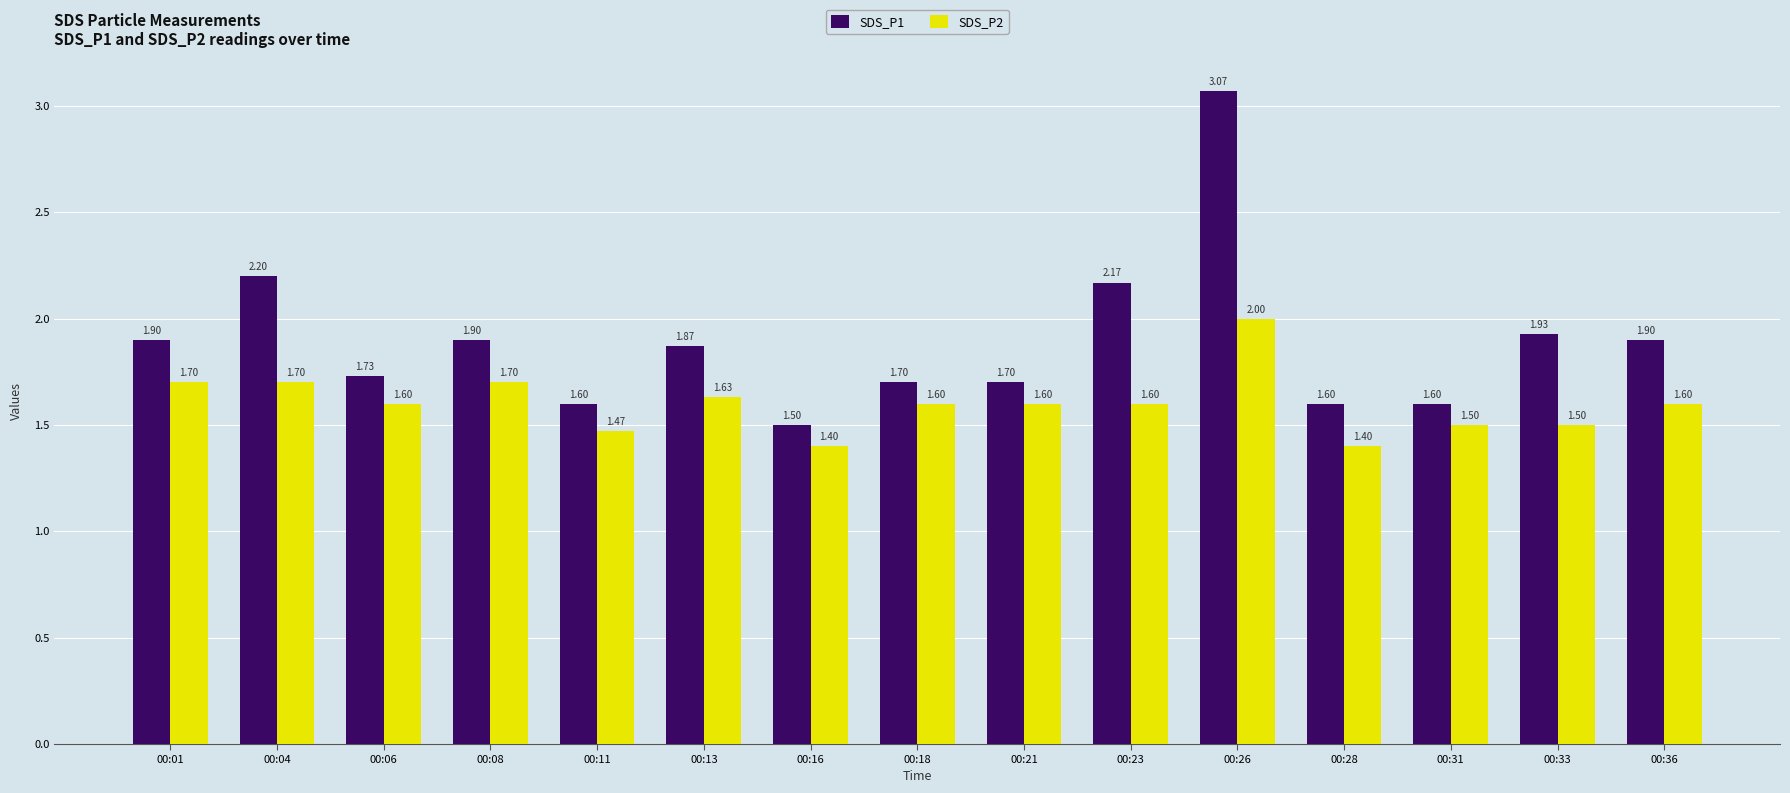

Are the bars grouped side by side (vs. stacked)?

Yes